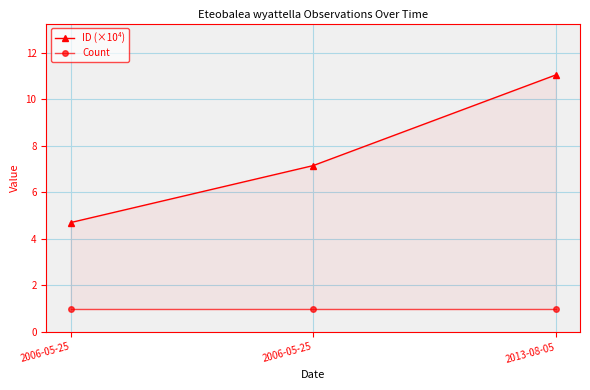

Reading left to right, what are all the values shown in this chart?

ID (×10⁴): 4.7	7.2	11.1
Count: 1.0	1.0	1.0